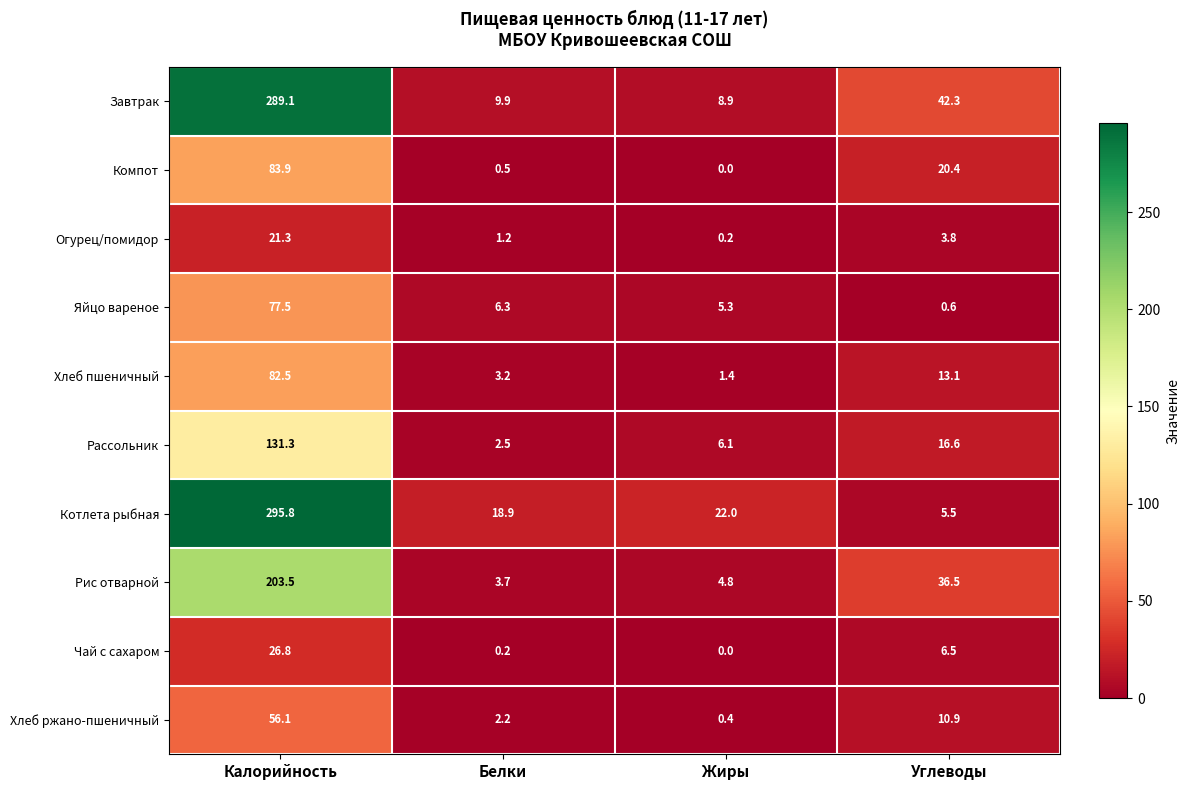

What is the sum of the Рис отварной values at Углеводы and Жиры?

41.3